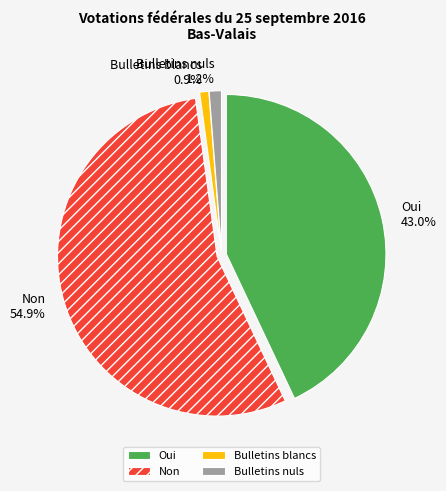

Which category has the biggest portion of the pie?

Non